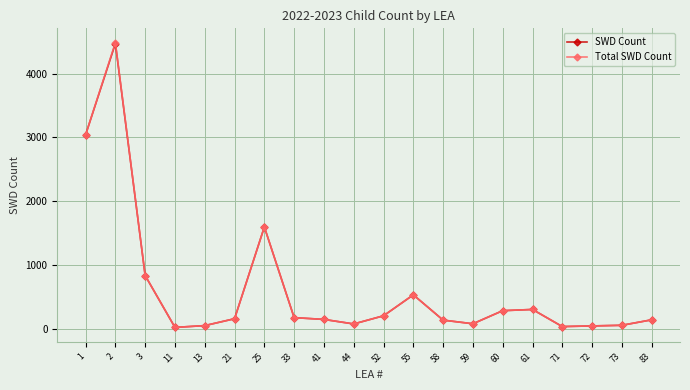

What is the value of the Total SWD Count point at the 9th from the left?

150